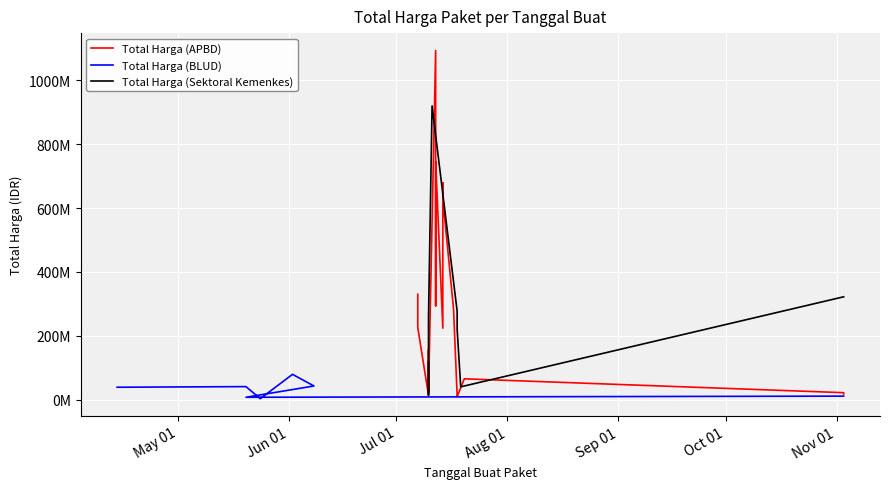

How many interior local valleys does the Total Harga (APBD) series have?

5